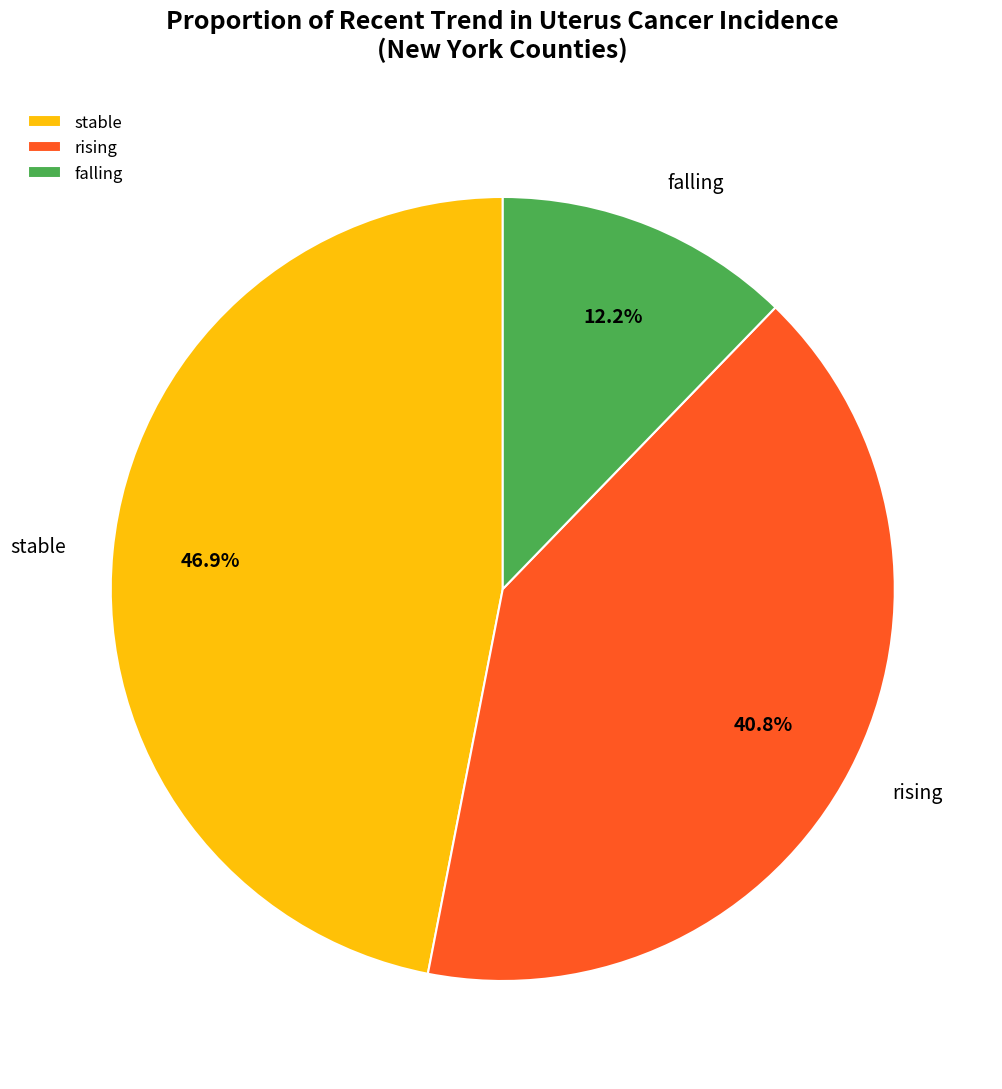

Rank the categories by value from lowest to highest.

falling, rising, stable